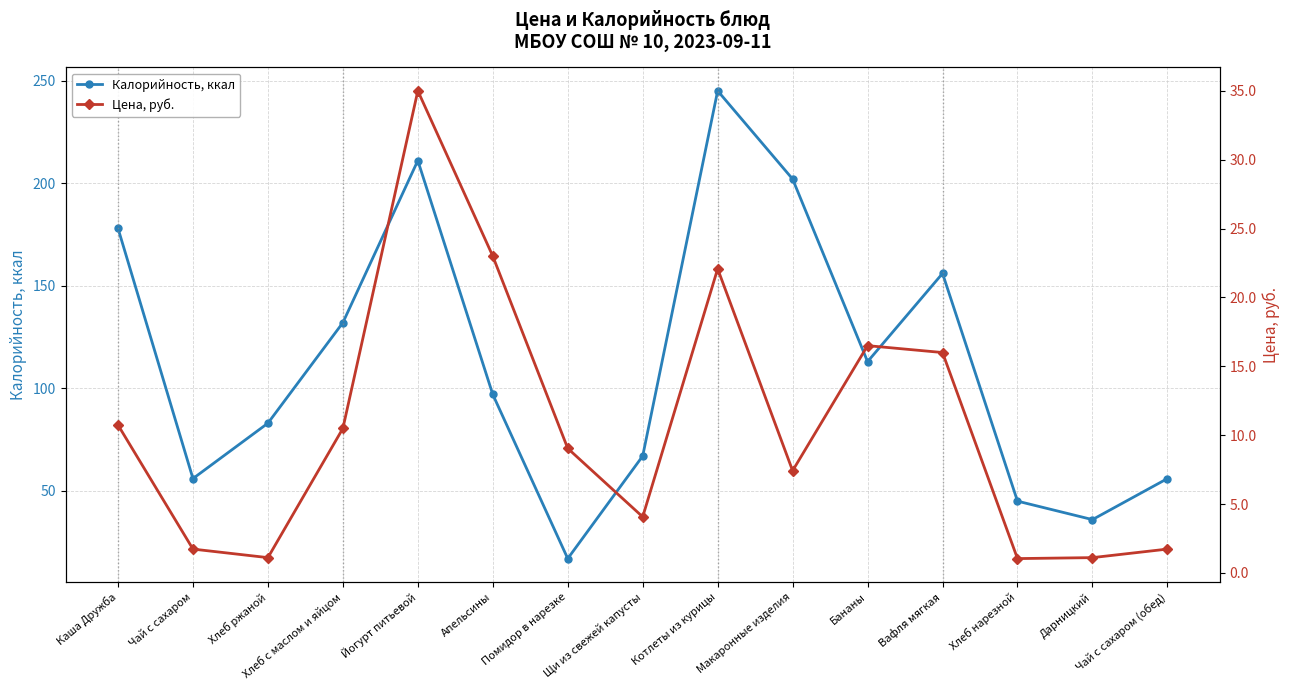

Is this an area chart (filled region under the line)?

No